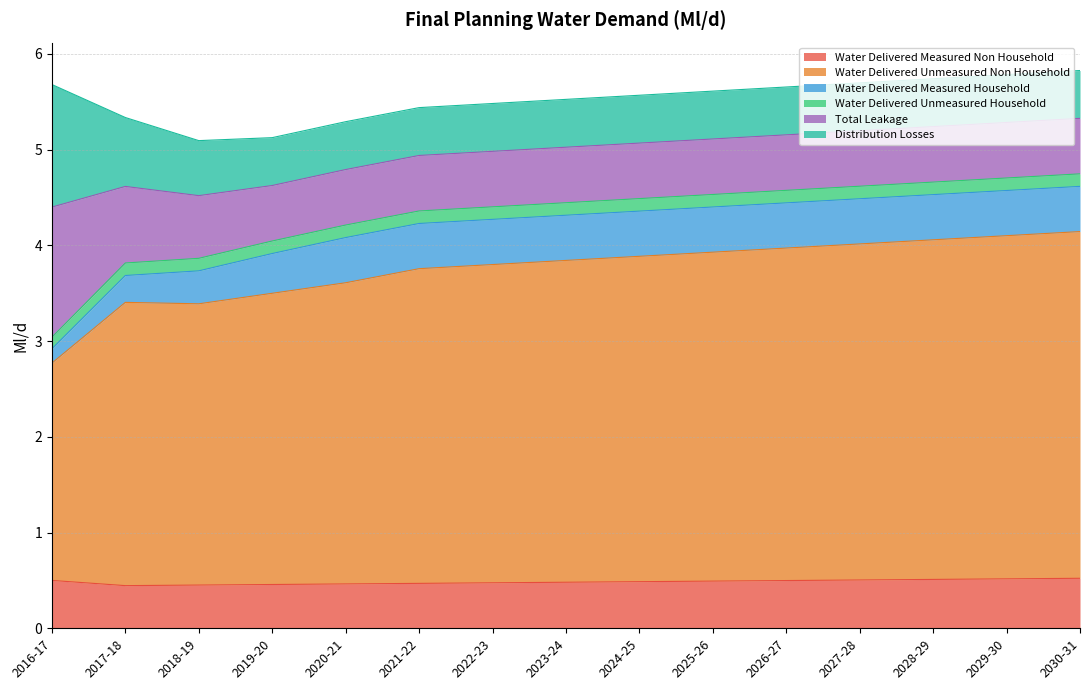

Between 2024-25 and 2025-26, which series saw the biggest shift?

Water Delivered Unmeasured Non Household